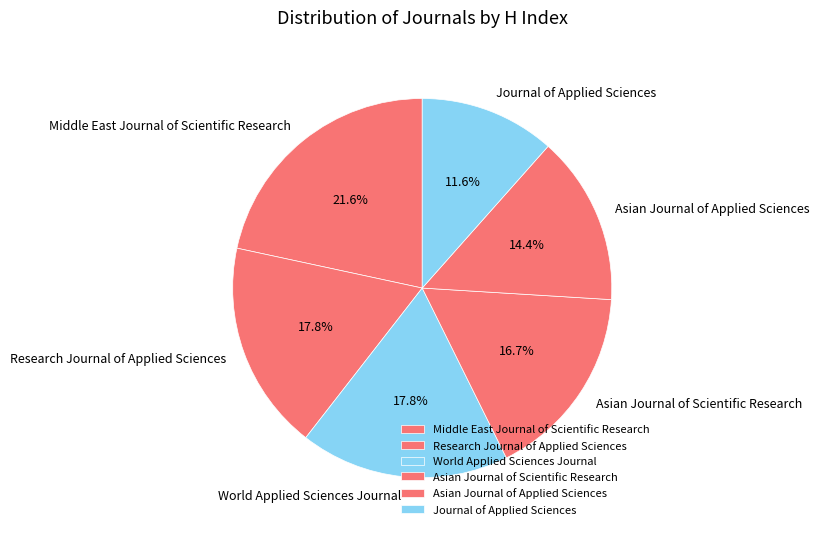

Count the number of slices in the pie.

6